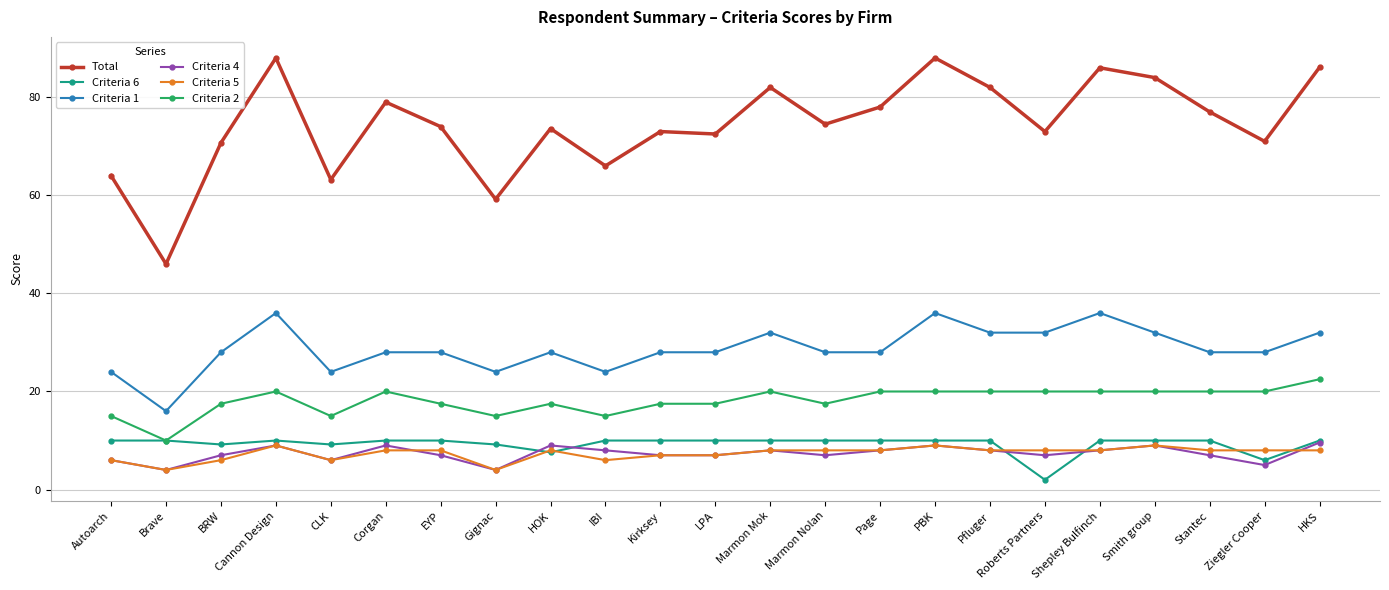

Does the chart have visible grid lines?

Yes